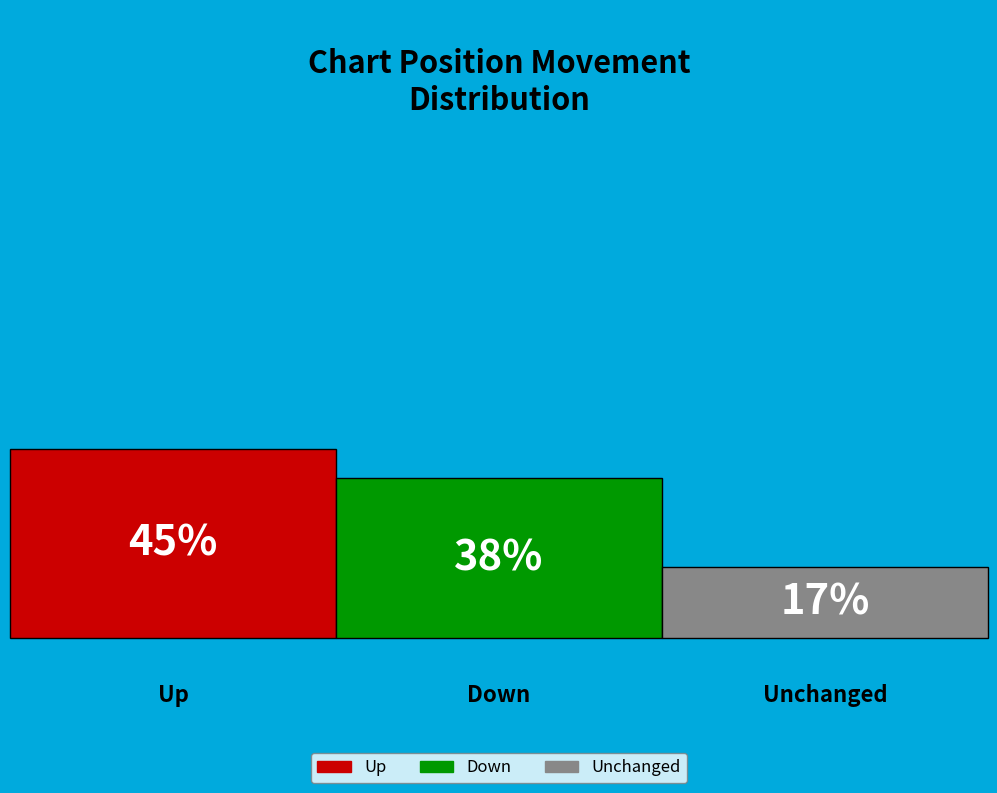

What percentage is the up slice, to the nearest percent?

45%